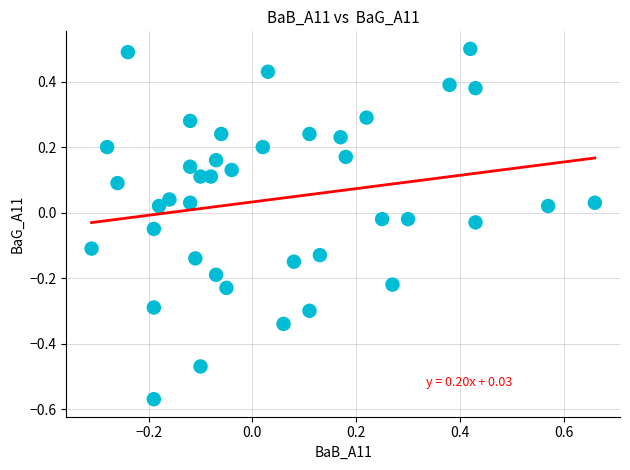

What is the range of X values (max minus min)?

1.0